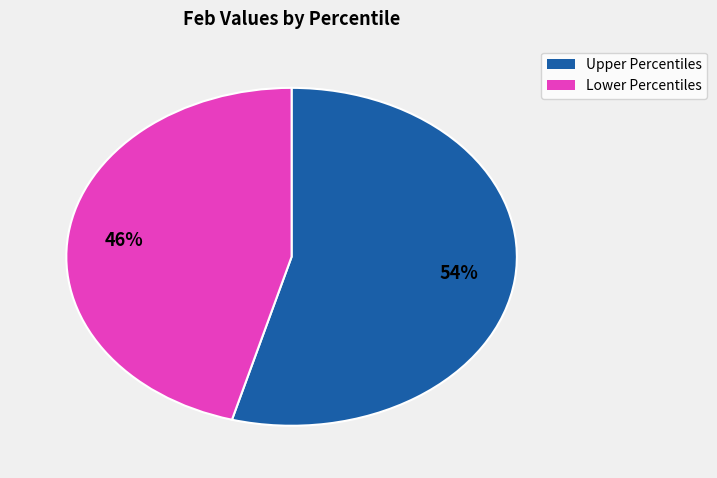

Does any single category account for the majority?

Yes